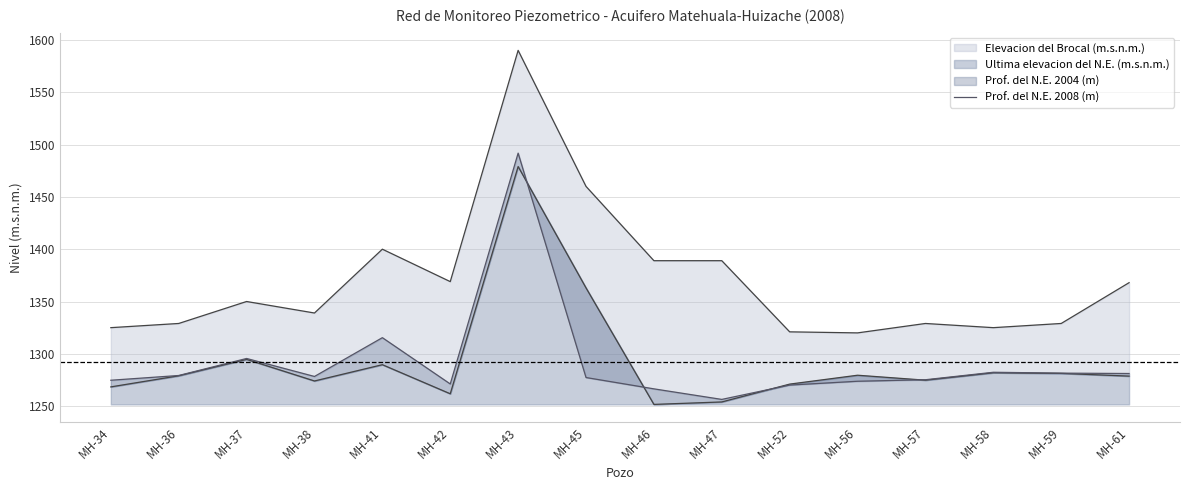

What is the change in value from MH-47 to MH-52?

+13.7